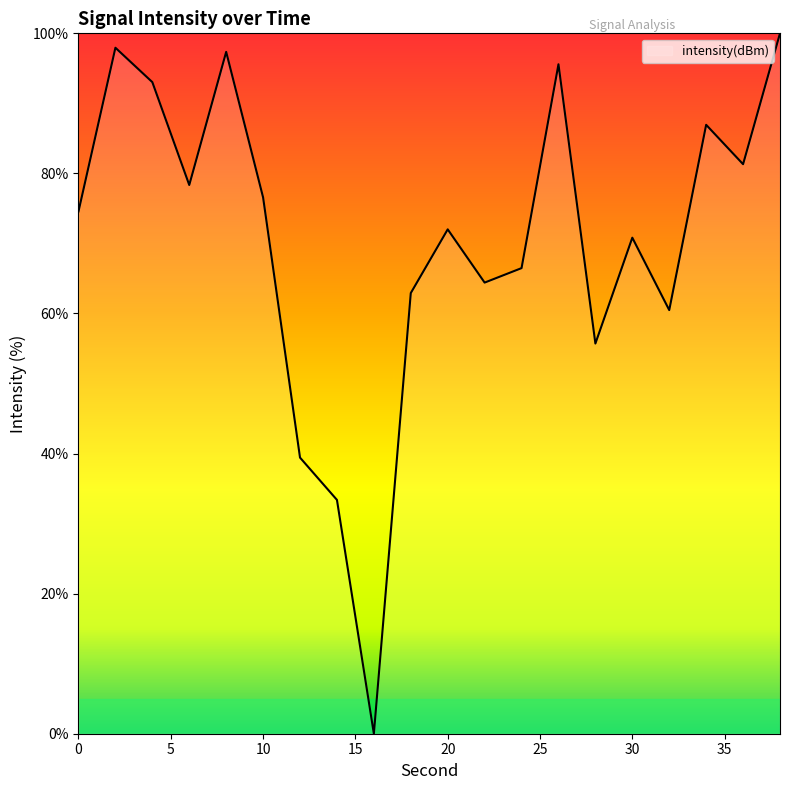

What is the difference between the maximum and second lowest values?

66.6